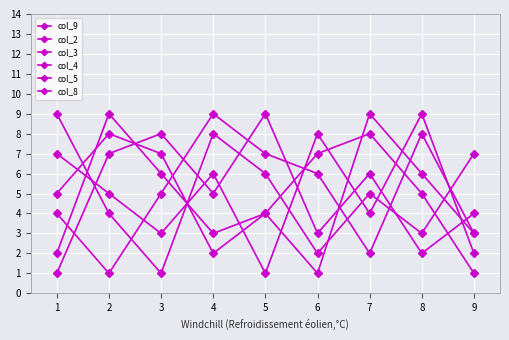

Between 1 and 2, which is larger?

2